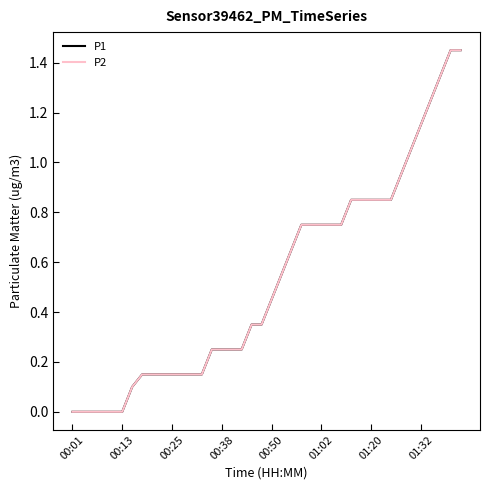

Does the chart display data point markers on the line(s)?

No